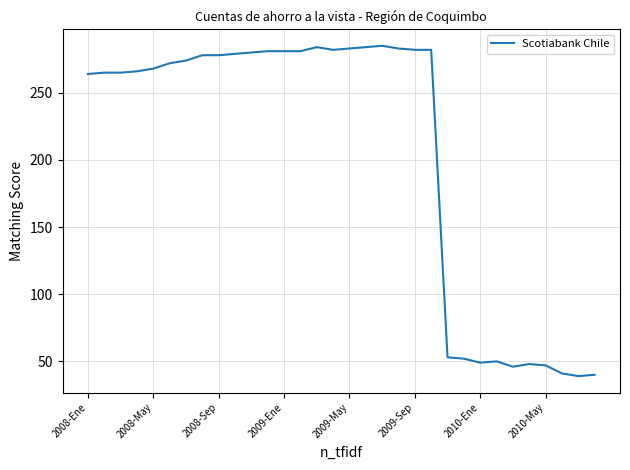

What is the smallest value displayed?

39